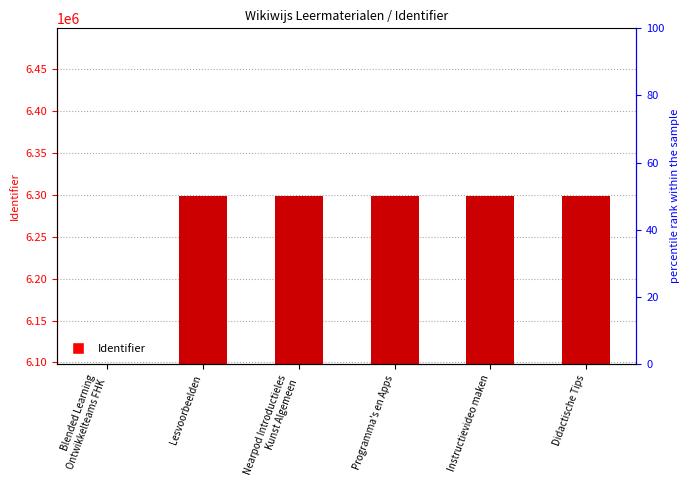

How many values exceed 6298134?

2